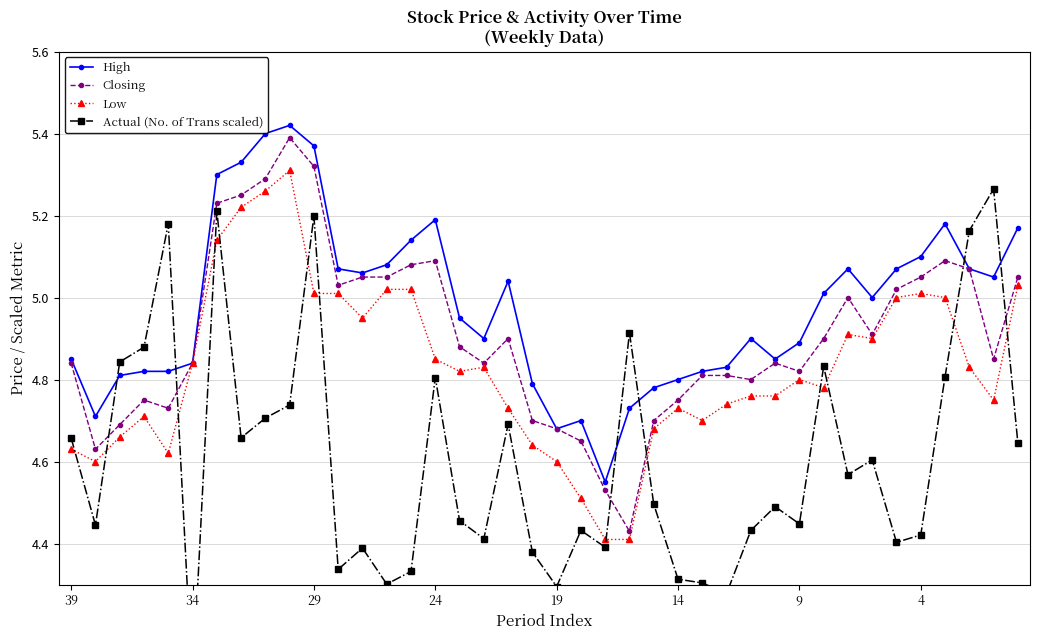

True or false: Low and High cross at least once.

False